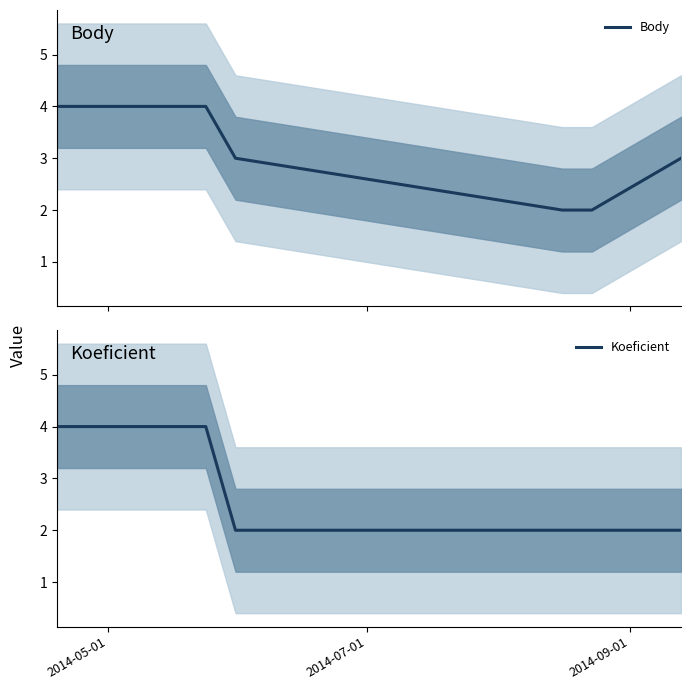

What is the label of the 5th point from the right?

2014-09-01